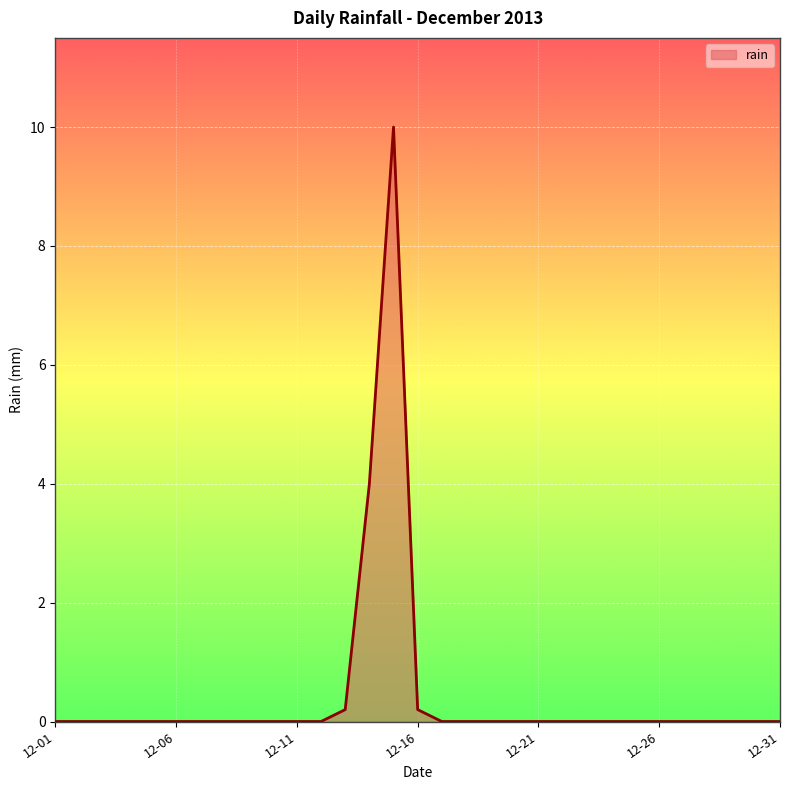

What is the maximum value shown in the chart?

10.0